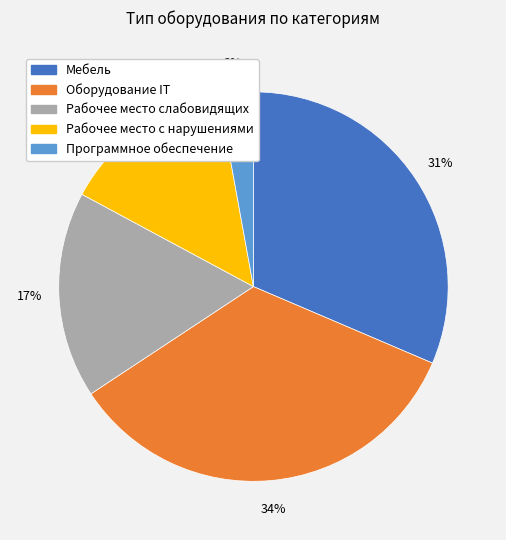

What percentage is the Рабочее место с нарушениями slice, to the nearest percent?

14%